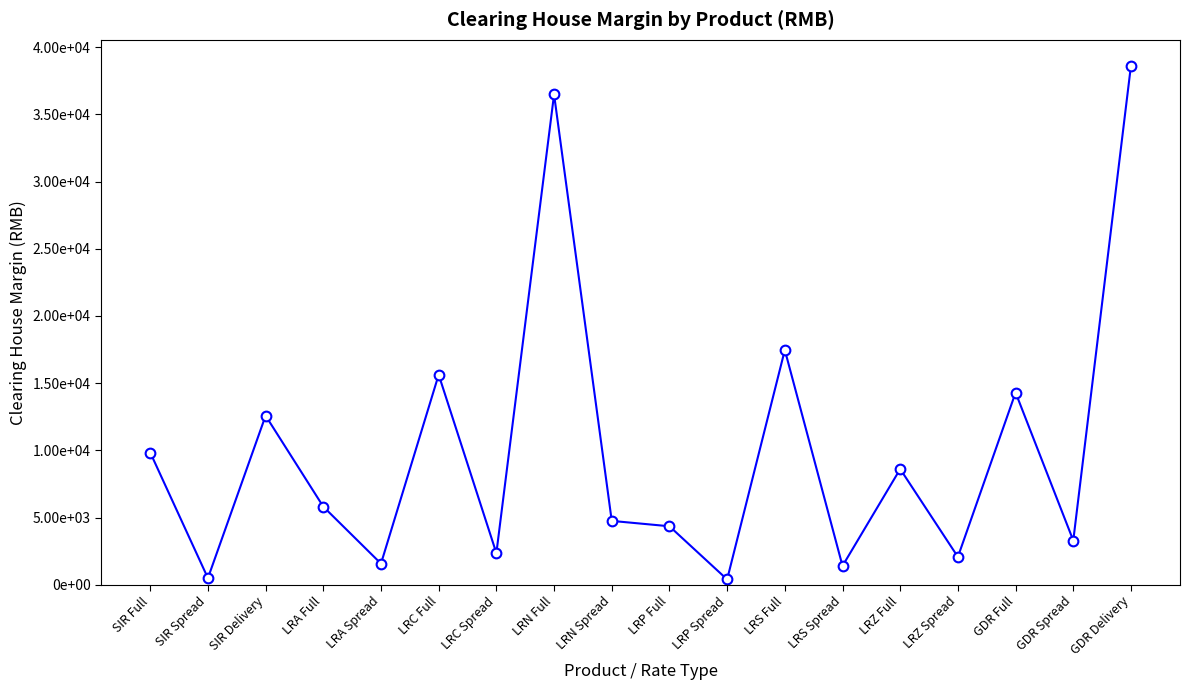

What value does the data have at LRC Spread, to the nearest 100?

2400